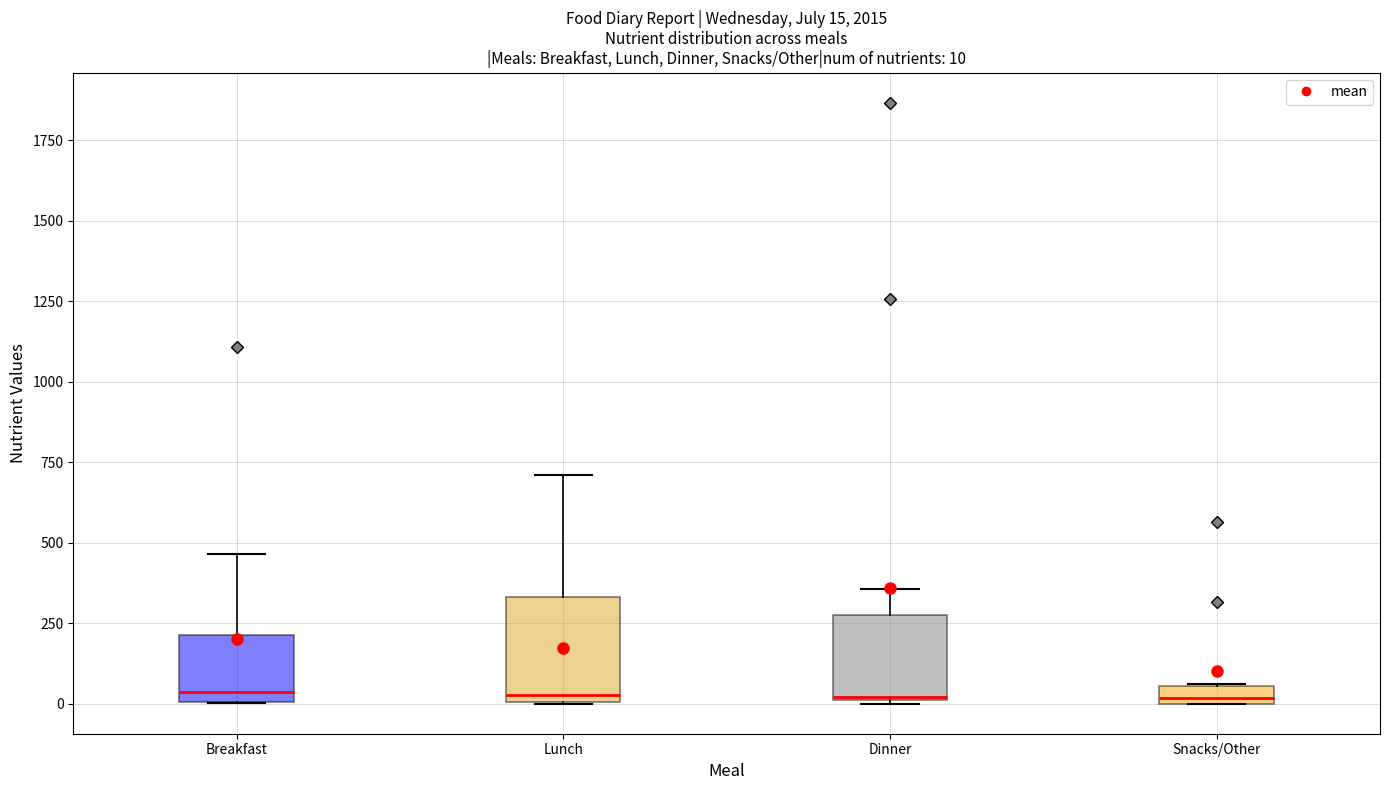

Comparing the boxes themselves (not the whiskers), which one is the tallest?

Lunch